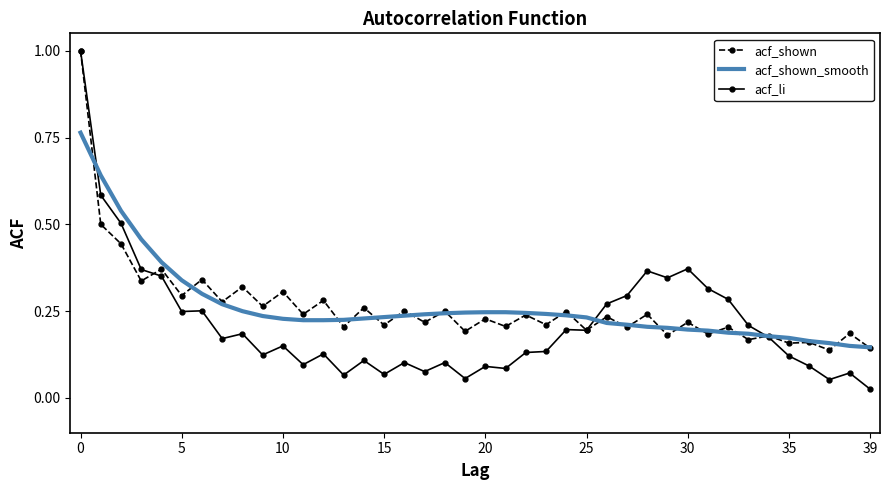

Which series ends up on top after the final intersection of acf_shown and acf_li?

acf_shown